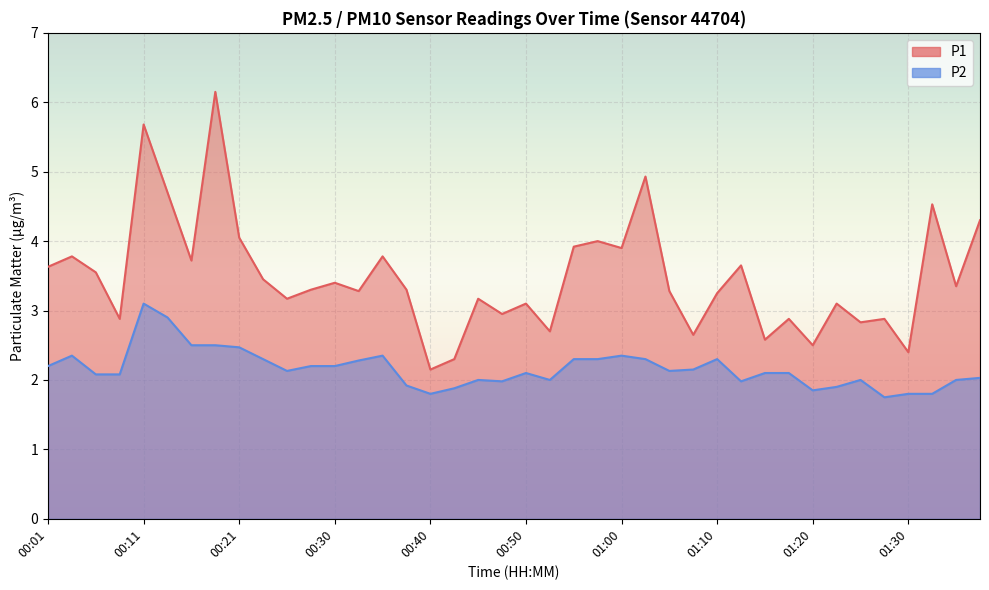

What is the difference between the maximum and second lowest values in the P2 series?

1.3